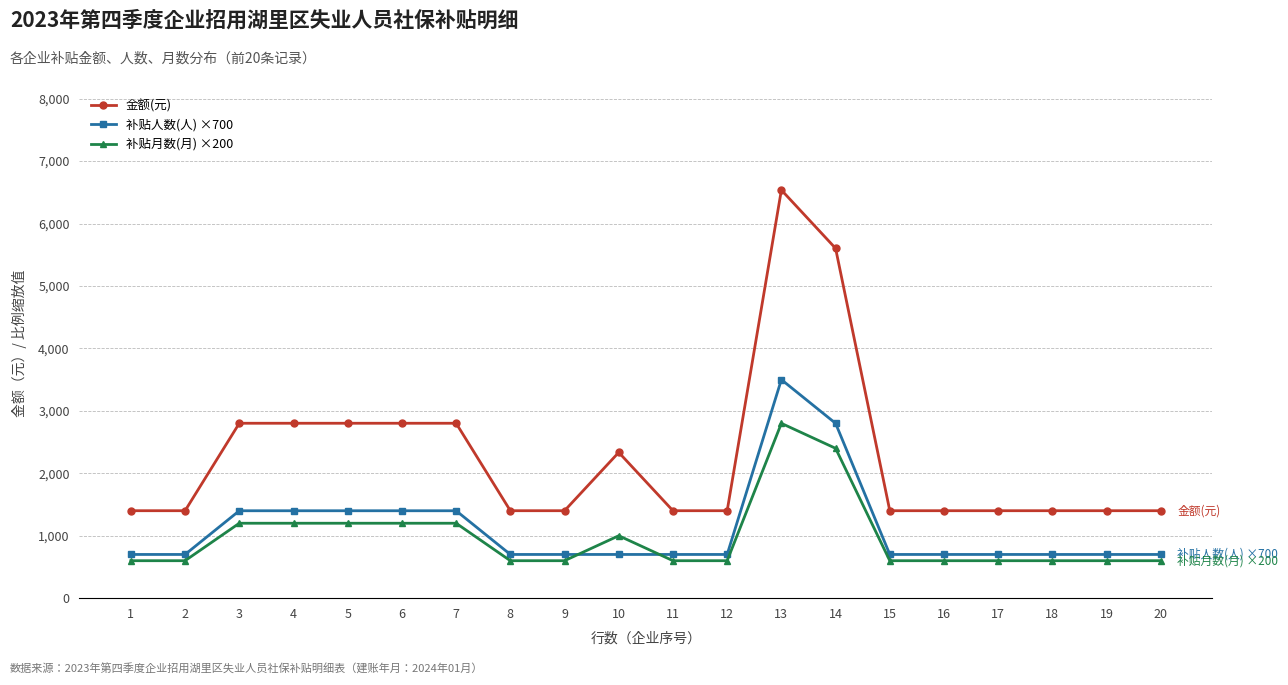

Between which two adjacent categories do 补贴月数(月) ×200 and 补贴人数(人) ×700 first intersect?

9 and 10